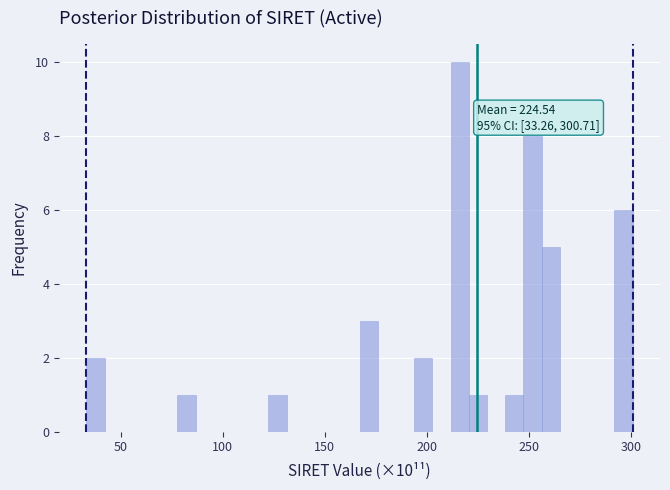

Read against the x-axis, roughly where is the centre of the tallest bar?

215